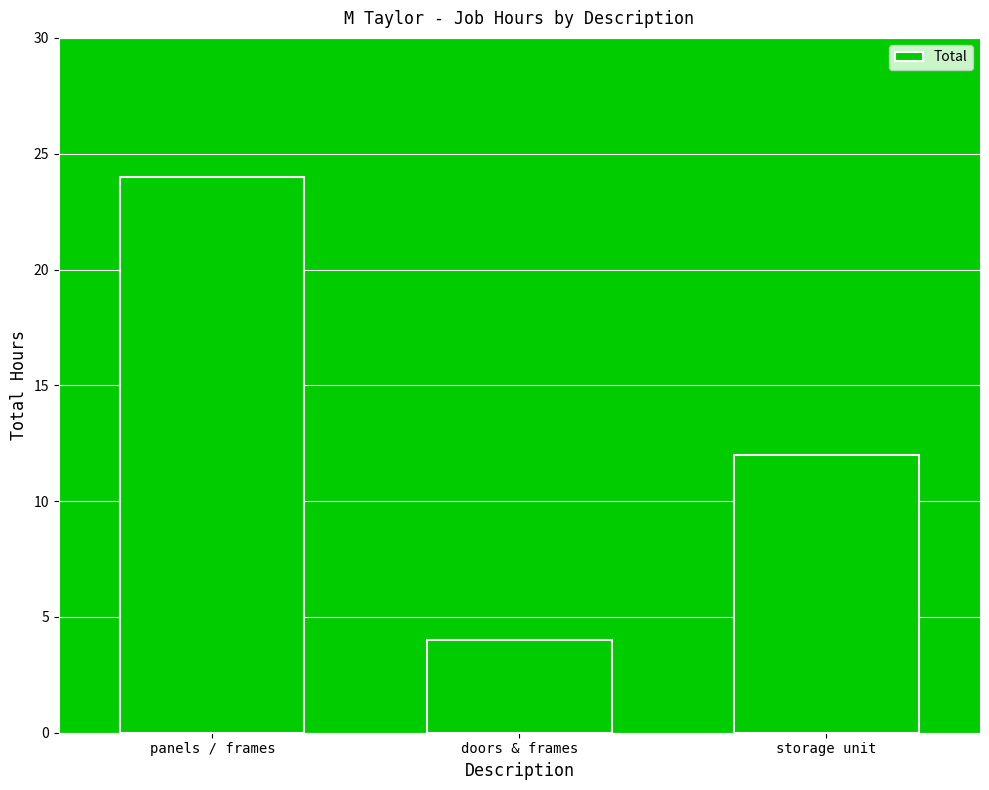

The chart shows a value of 12 at storage unit. True or false?

True